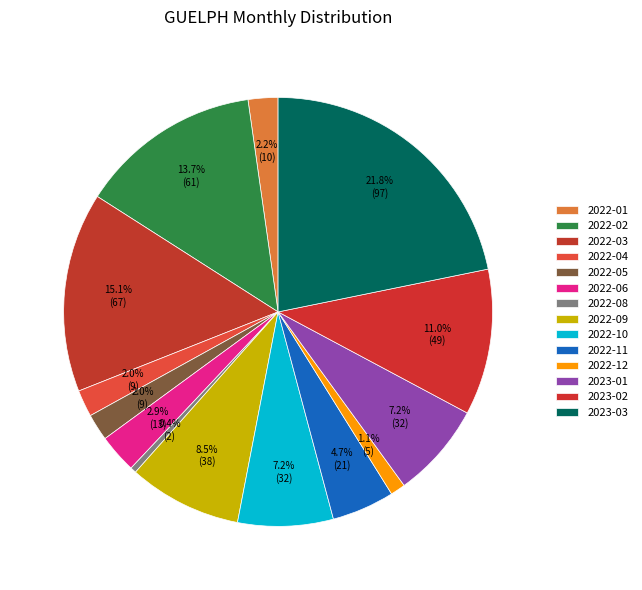

Combined, what portion of the pie is 2022-06 and 2022-01?

5.2%